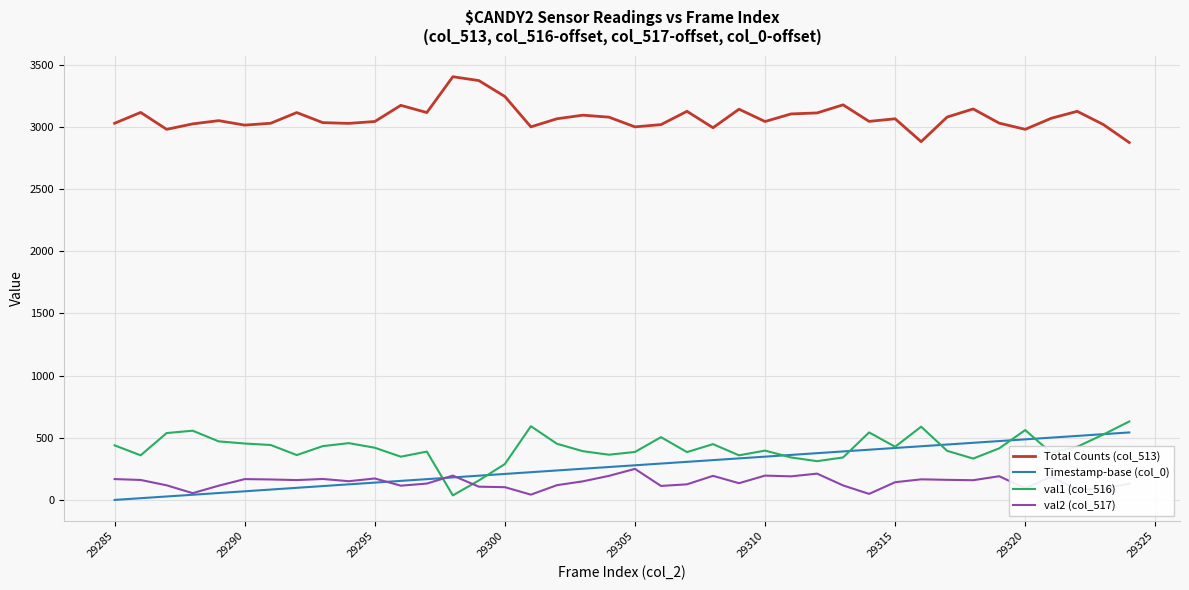

What are all the series names shown in the legend?

Total Counts (col_513), Timestamp-base (col_0), val1 (col_516), val2 (col_517)